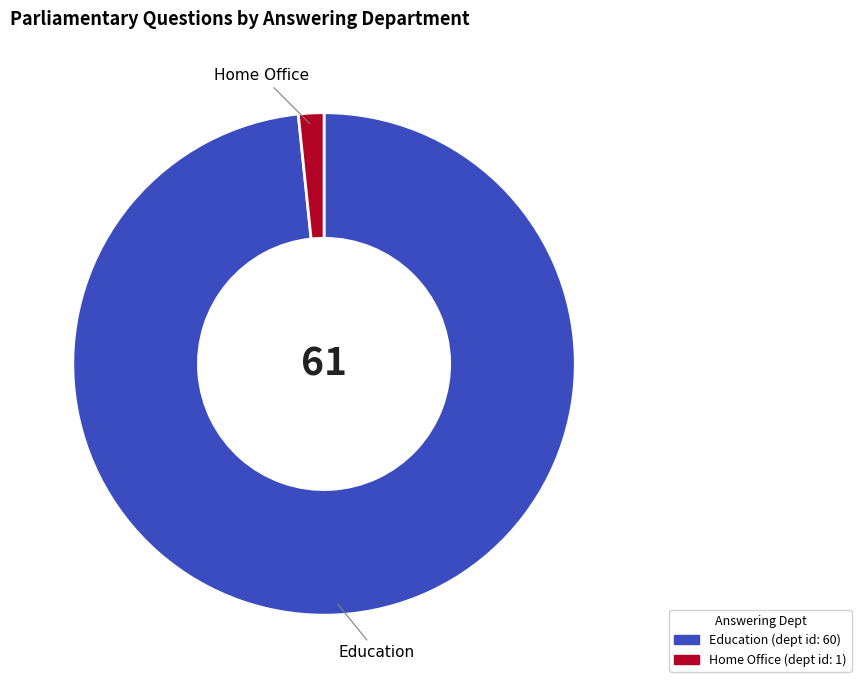

Is the sum of Education and Home Office greater than half?

Yes